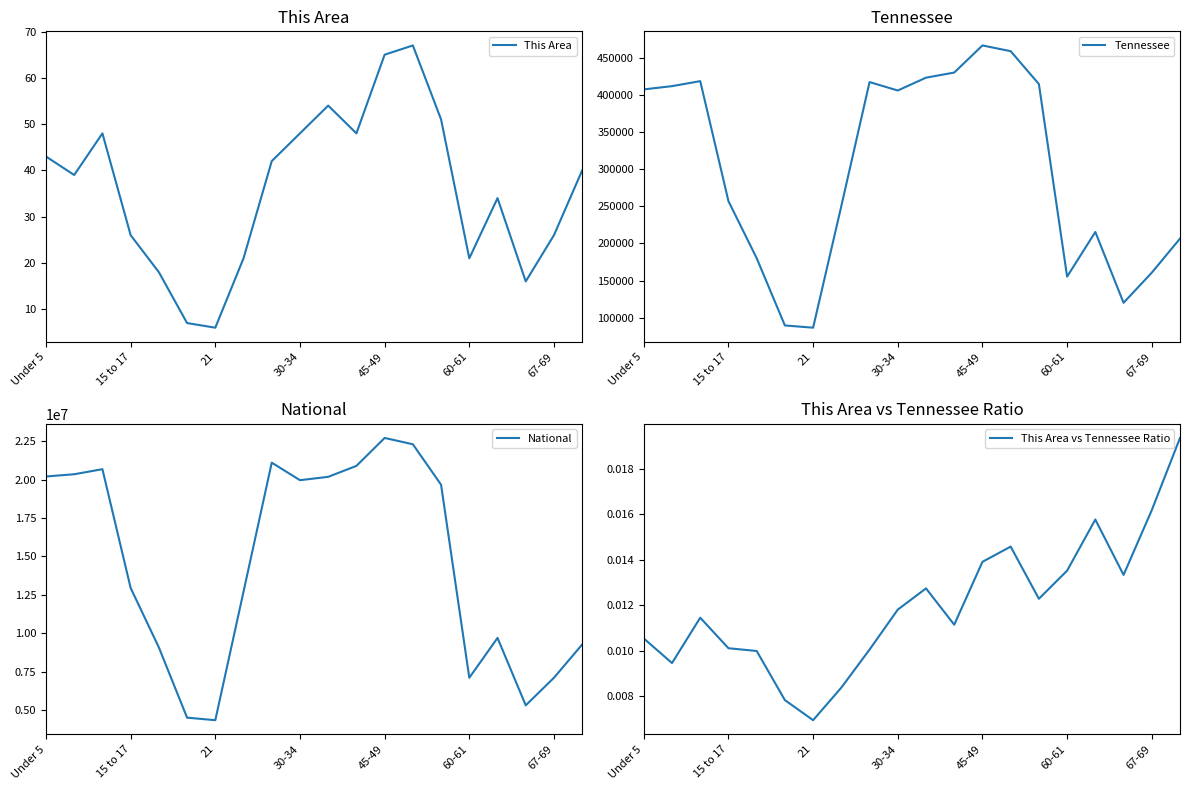

The value of This Area at Under 5 is 43. True or false?

True